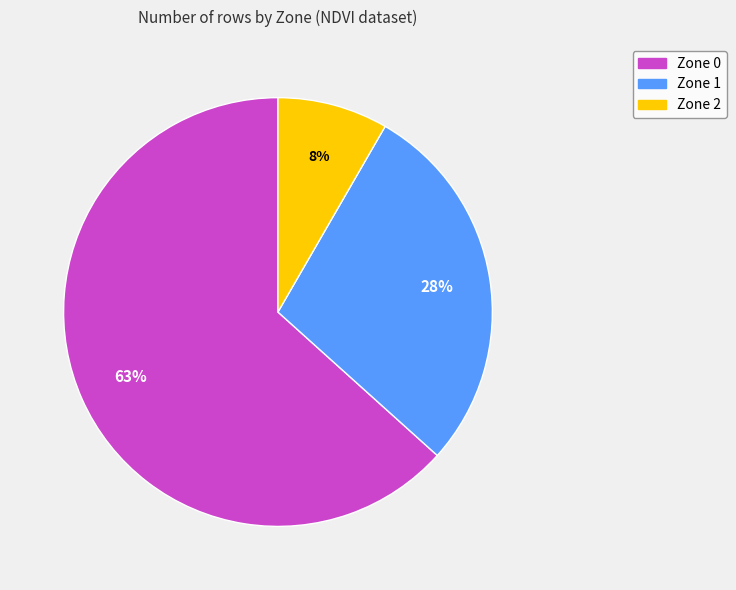

Approximately how many times larger is the value at Zone 0 compared to Zone 1?

2.2